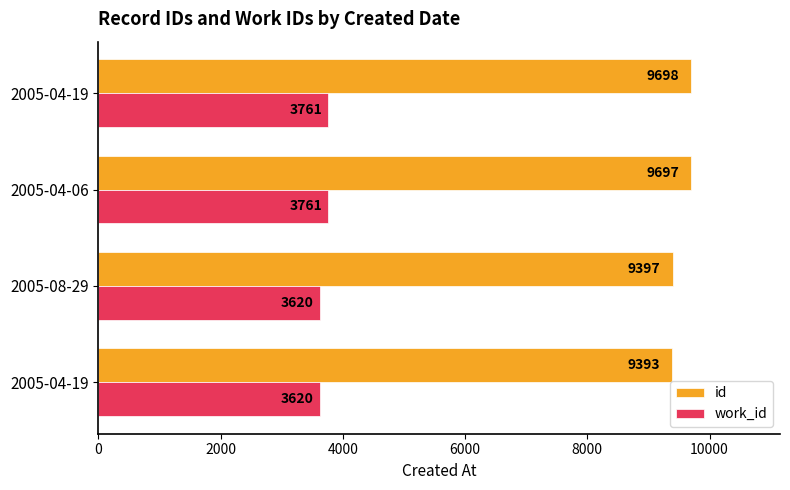

What are all the series names shown in the legend?

id, work_id